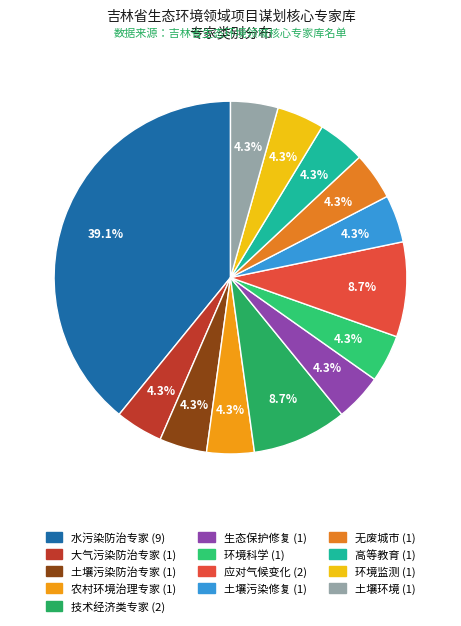

To the nearest percent, what percentage of the pie is 技术经济类专家?

9%